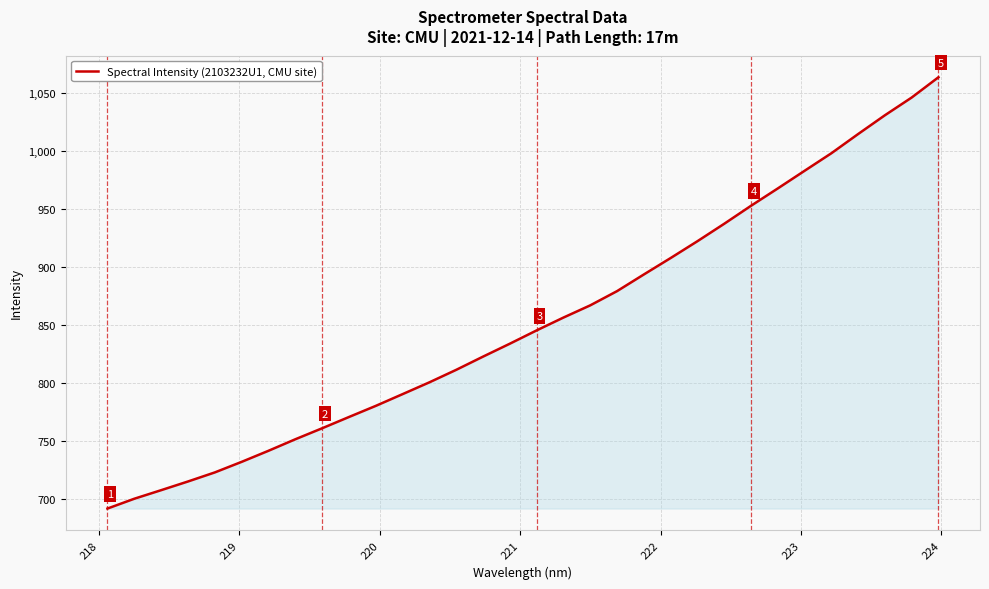

What is the difference between the maximum and minimum values?

372.2